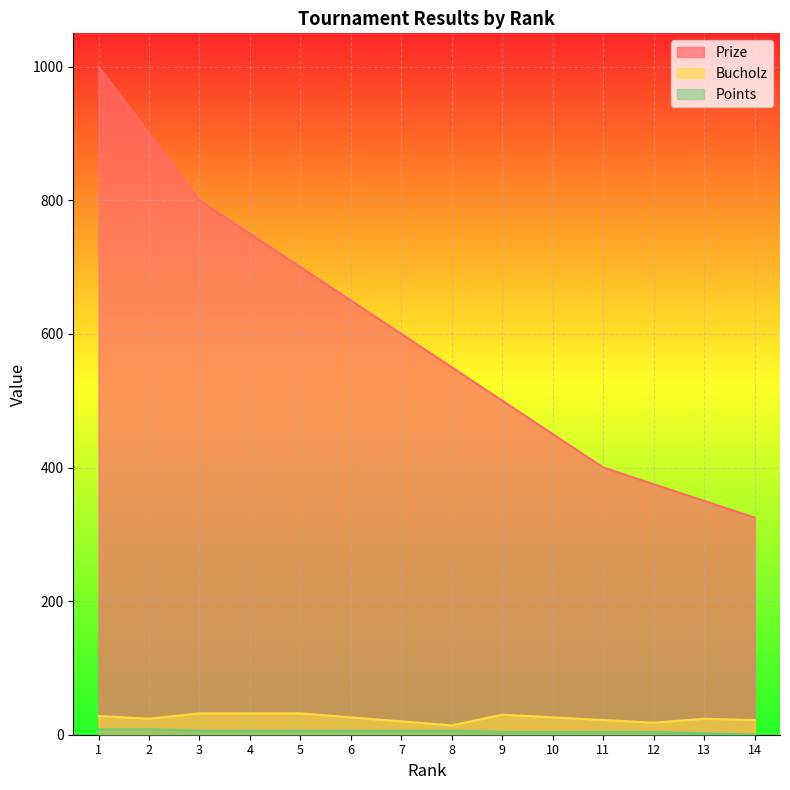

Reading left to right, what are all the values shown in this chart?

Prize: 1=1000	2=900	3=800	4=750	5=700	6=650	7=600	8=550	9=500	10=450	11=400	12=375	13=350	14=325
Bucholz: 1=28	2=24	3=32	4=32	5=32	6=26	7=20	8=14	9=30	10=26	11=22	12=18	13=24	14=22
Points: 1=8	2=8	3=6	4=6	5=6	6=6	7=6	8=6	9=4	10=4	11=4	12=4	13=2	14=0